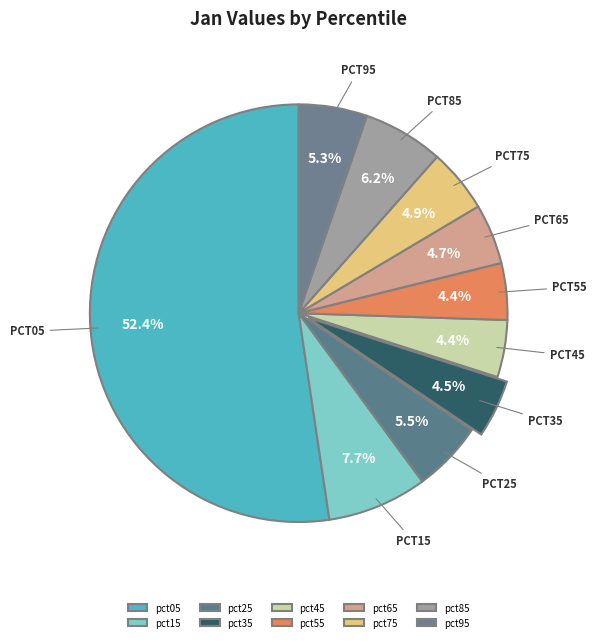

How many slices are in this pie chart?

10